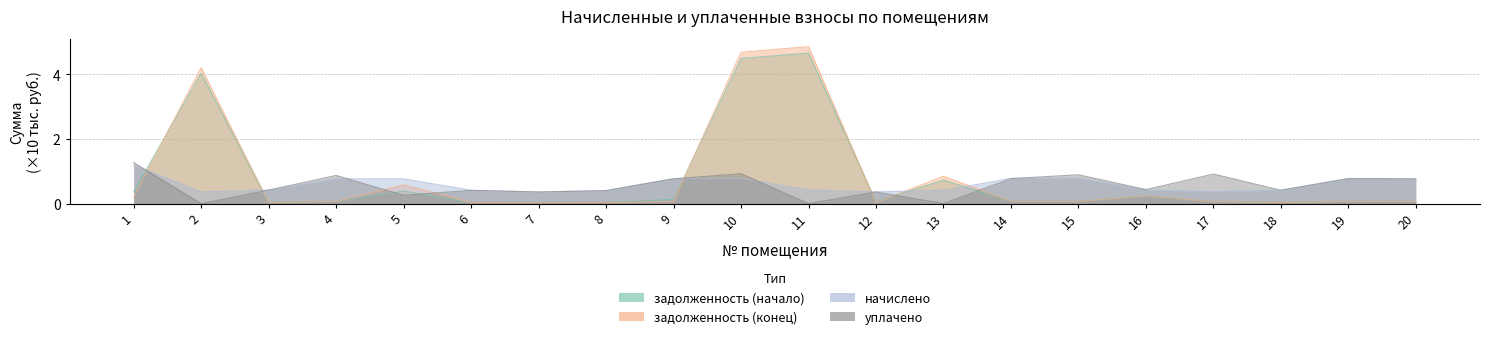

List the series in order of their peak value, highest first.

задолженность (конец), задолженность (начало), уплачено, начислено